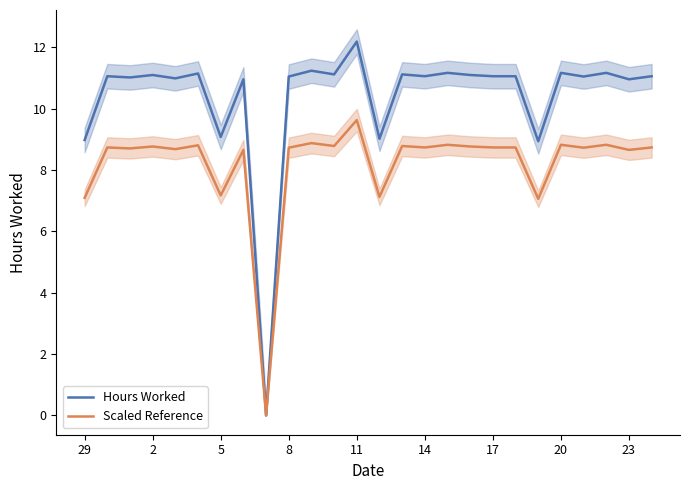

True or false: Hours Worked and Scaled Reference intersect in this chart.

False